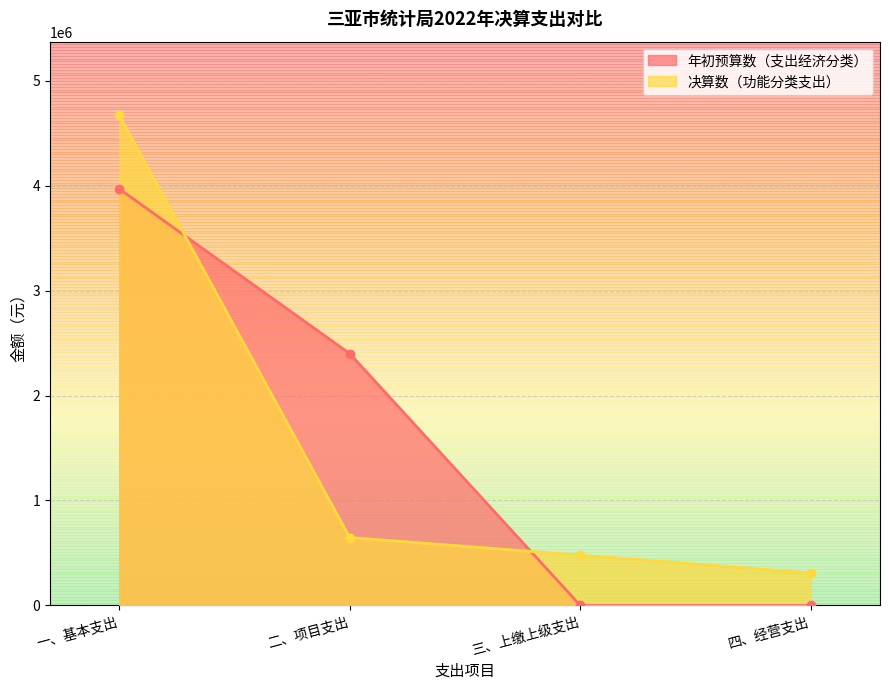

At which label is 年初预算数（支出经济分类） closest to 1984394?

二、项目支出